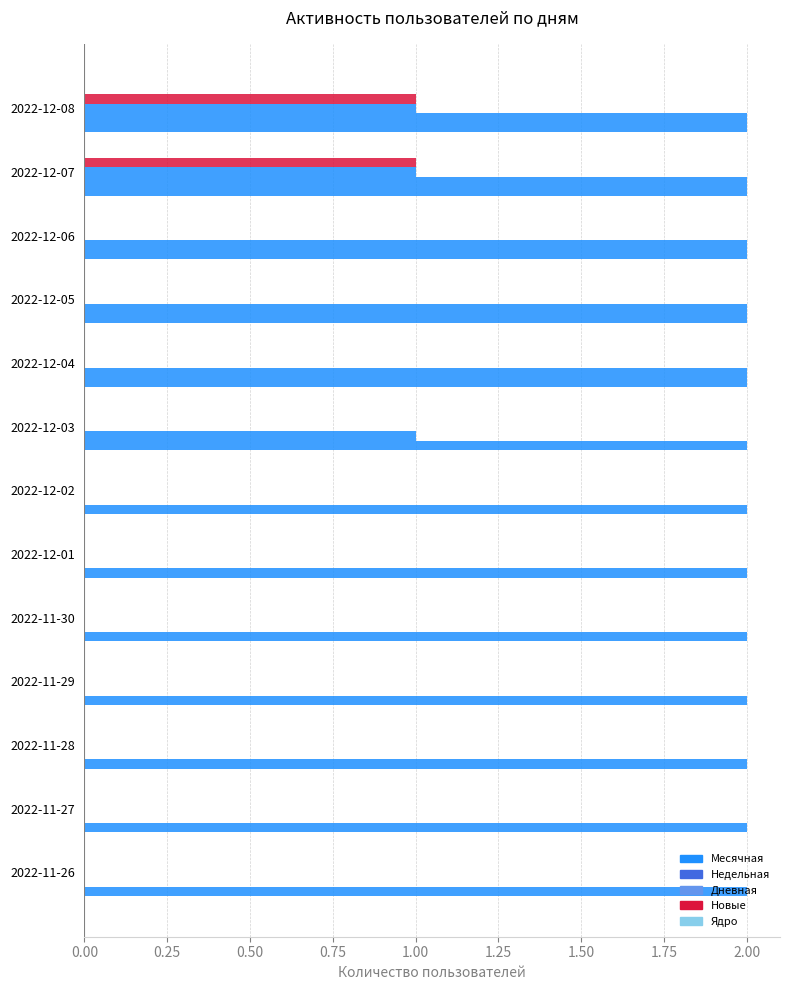

Count the number of categories in the chart.

13